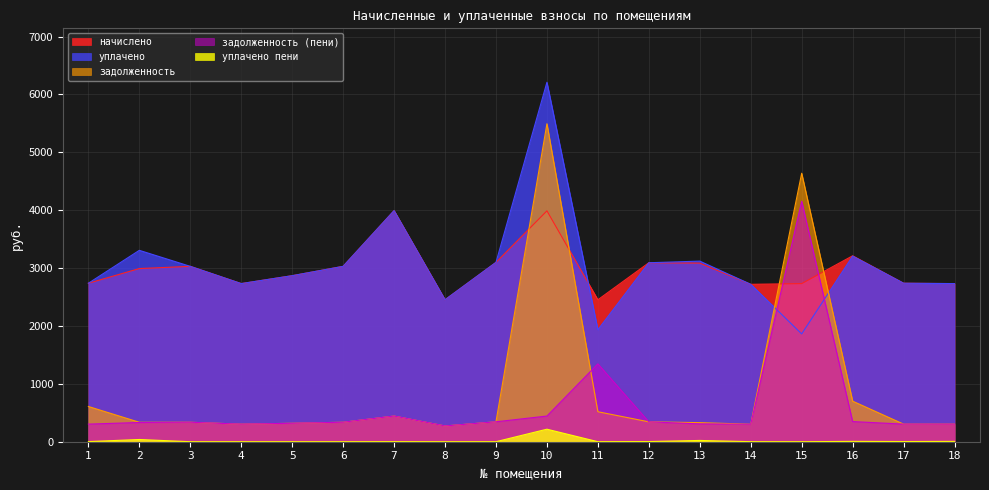

What are all the series names shown in the legend?

начислено, уплачено, задолженность, задолженность (пени), уплачено пени